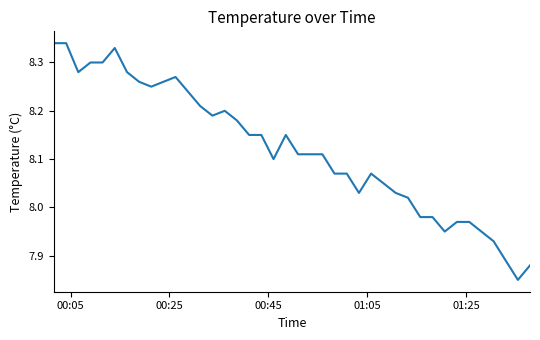

What is the difference between the maximum and minimum values?

0.5